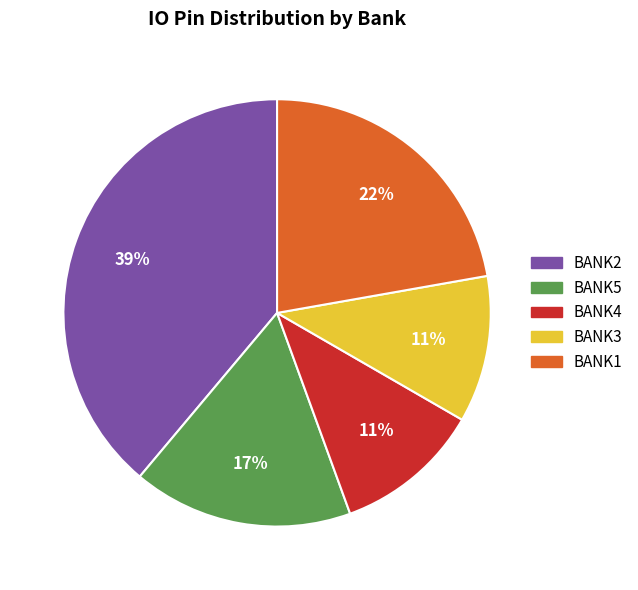

Count the number of slices in the pie.

5